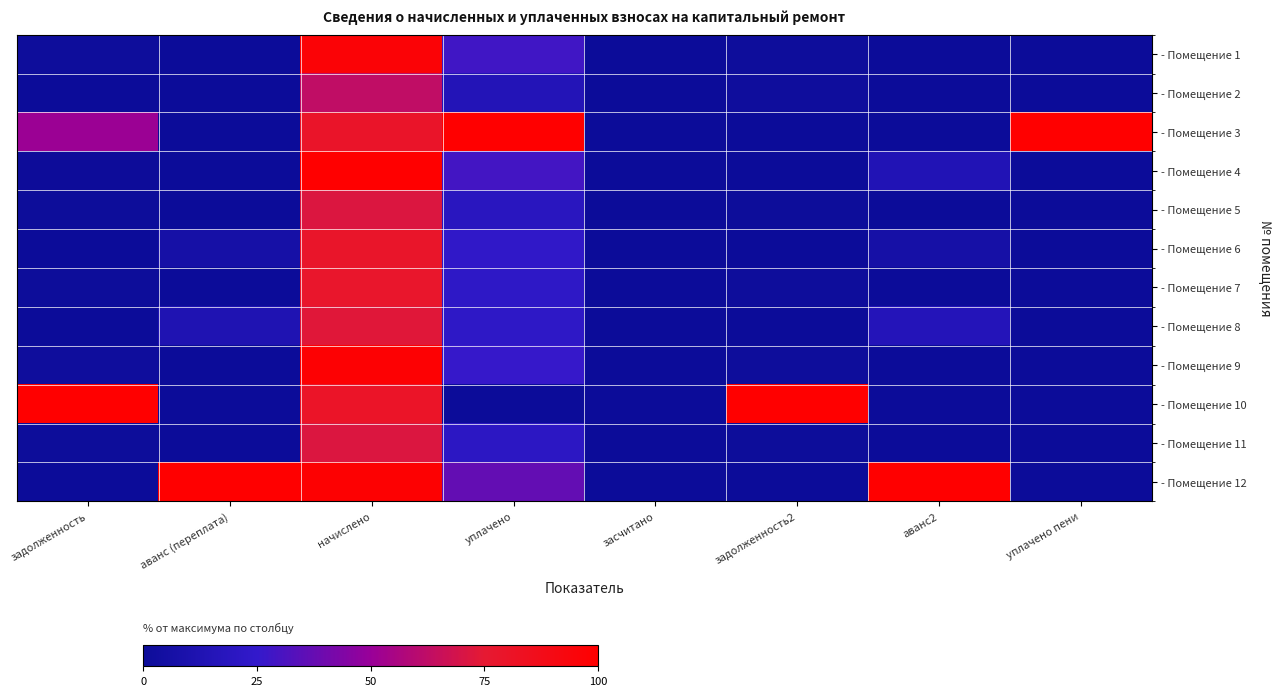

What is the difference between the highest and lowest values at аванс2?

1.0